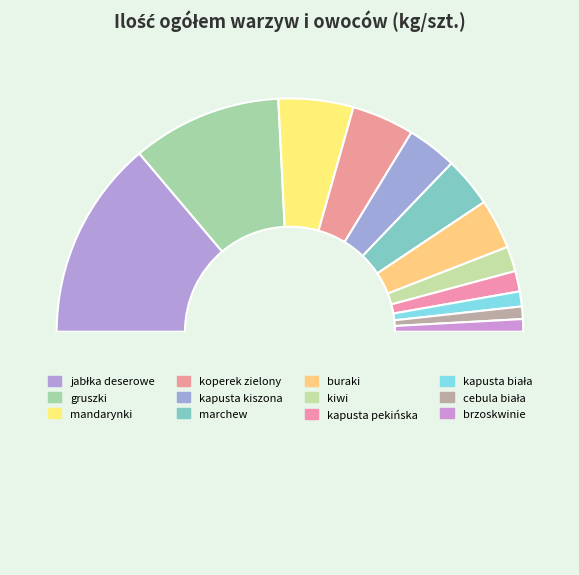

How many slices are in this pie chart?

13